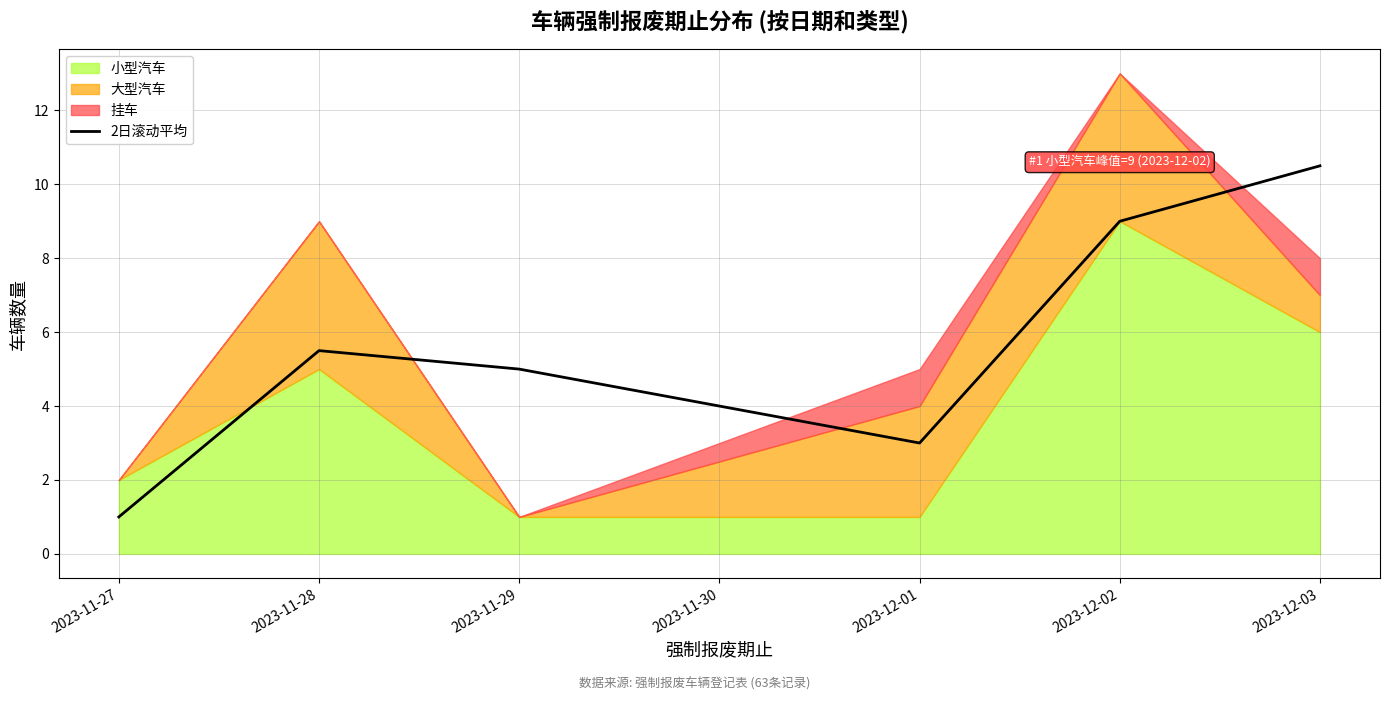

Rank the categories by 2日滚动平均 value from lowest to highest.

2023-11-27, 2023-12-01, 2023-11-29, 2023-11-28, 2023-12-02, 2023-12-03